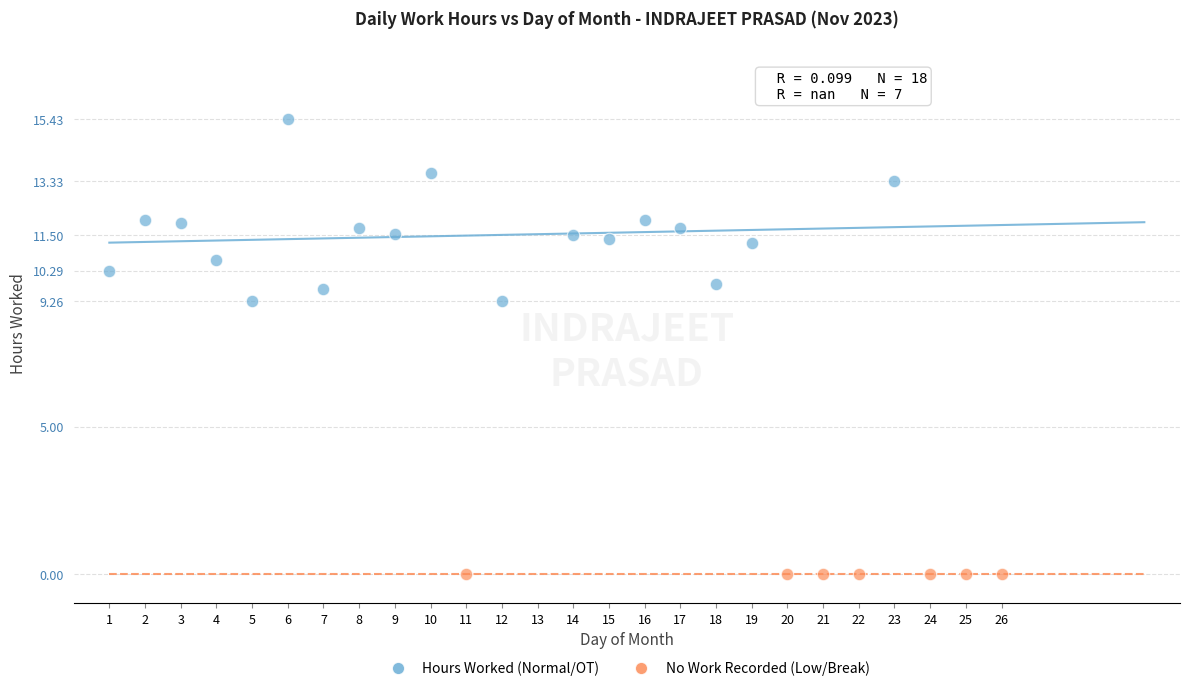

Which series reaches the maximum Y coordinate?

Hours Worked (Normal/OT)